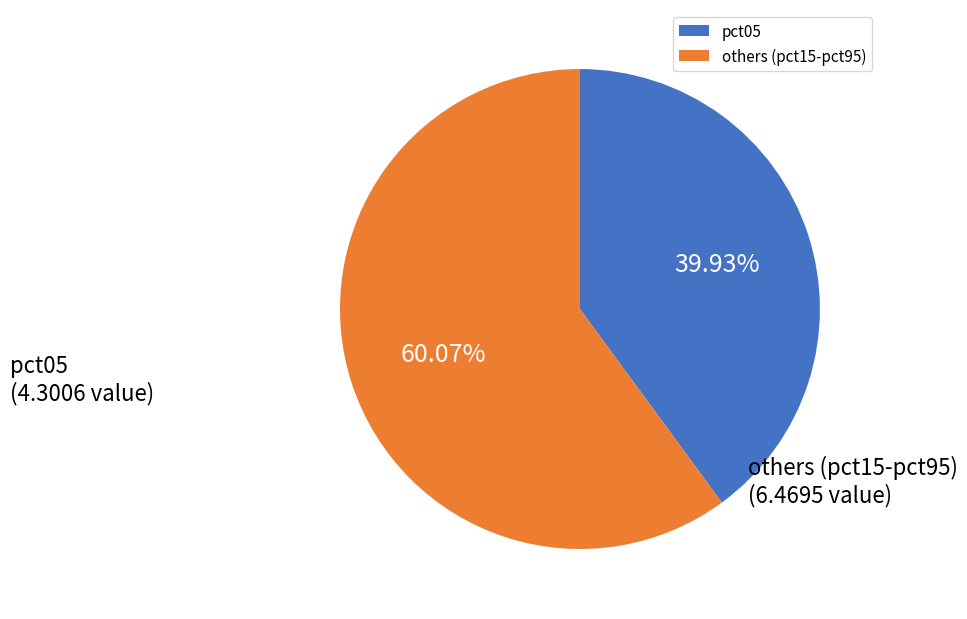

Rank the categories by value from lowest to highest.

pct05, others (pct15-pct95)